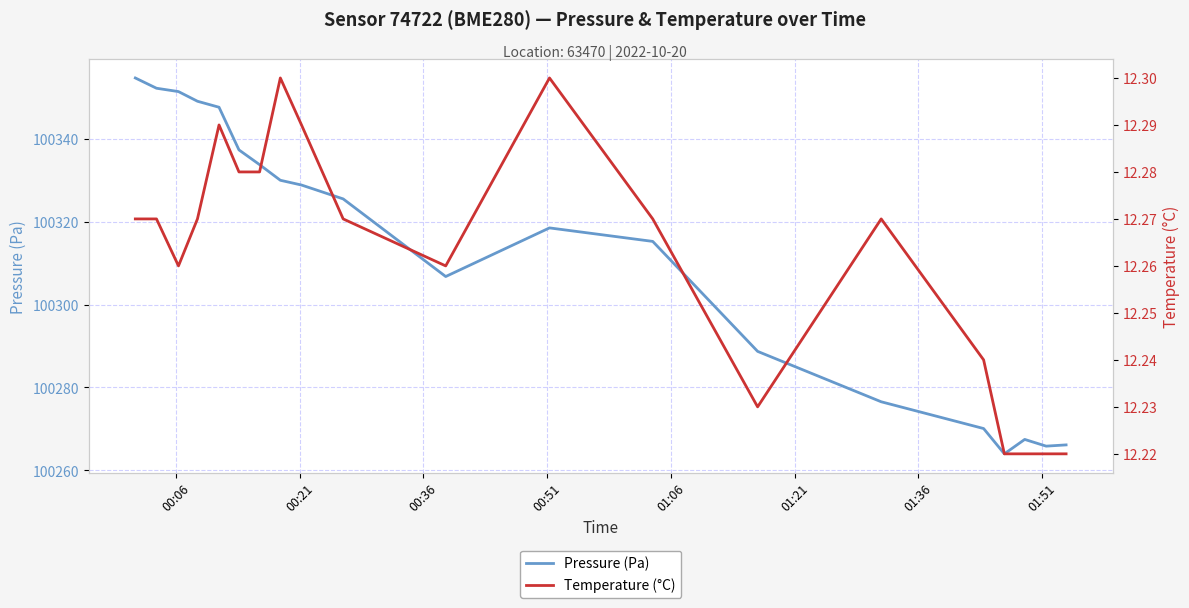

Is this an area chart (filled region under the line)?

No